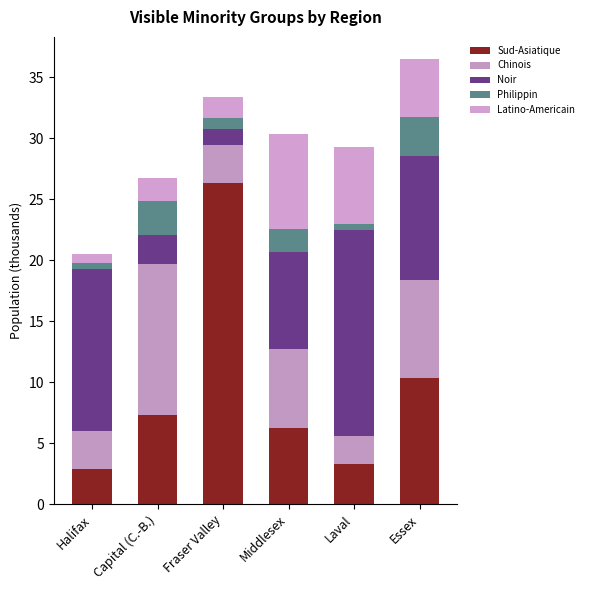

List the labels in order of Chinois value, largest first.

Capital (C.-B.), Essex, Middlesex, Fraser Valley, Halifax, Laval